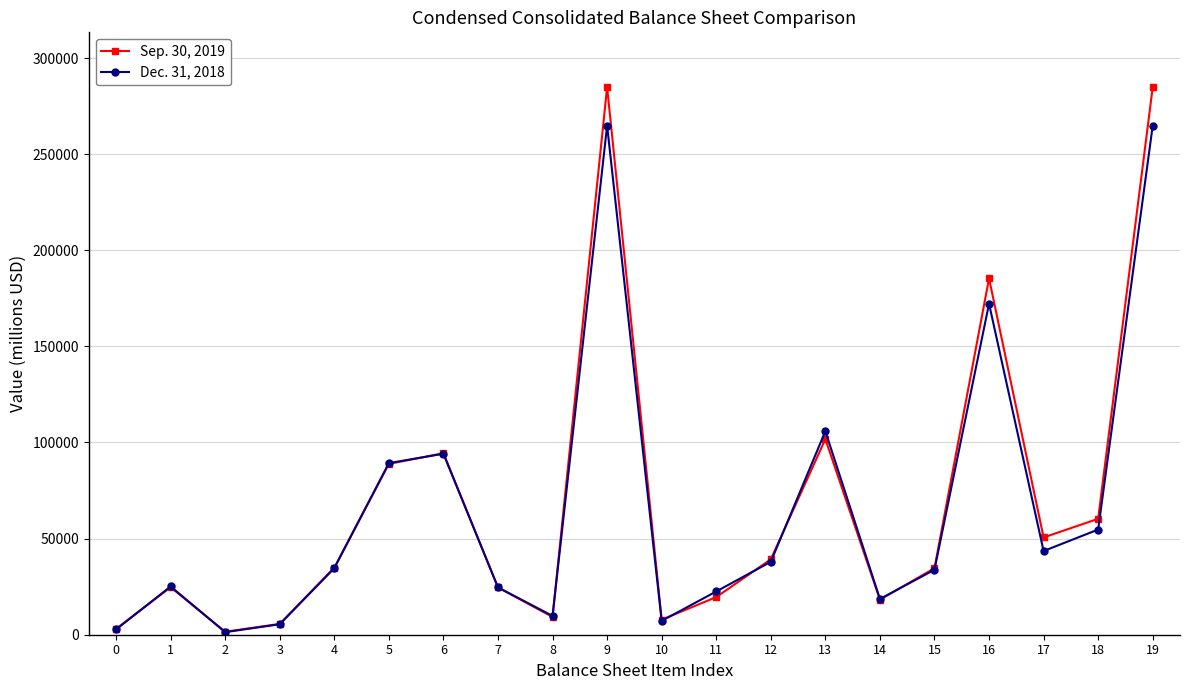

At how many categories does at least one series exceed 258499?

2